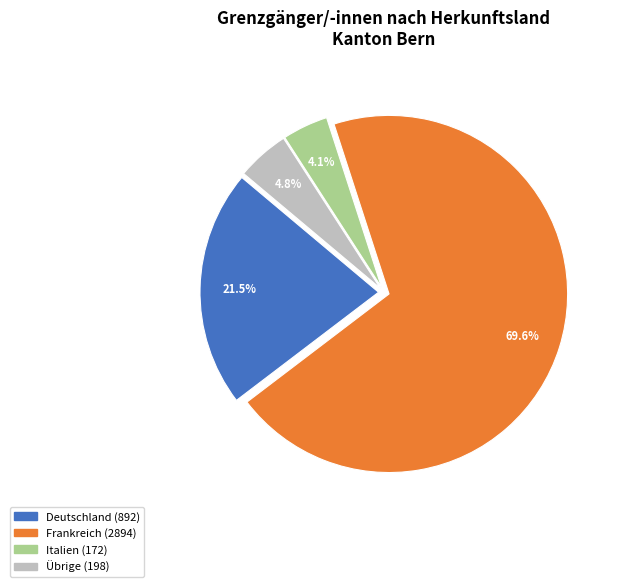

Is there a majority slice in this chart?

Yes